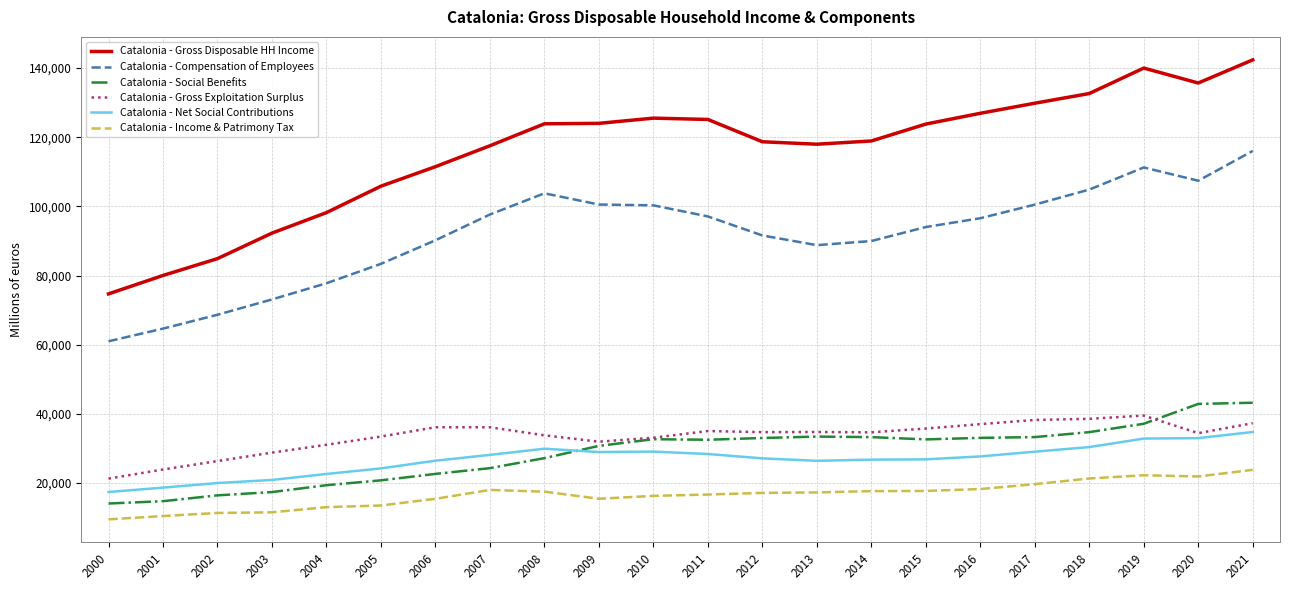

The value of Catalonia - Compensation of Employees at 2000 is 31355. True or false?

False